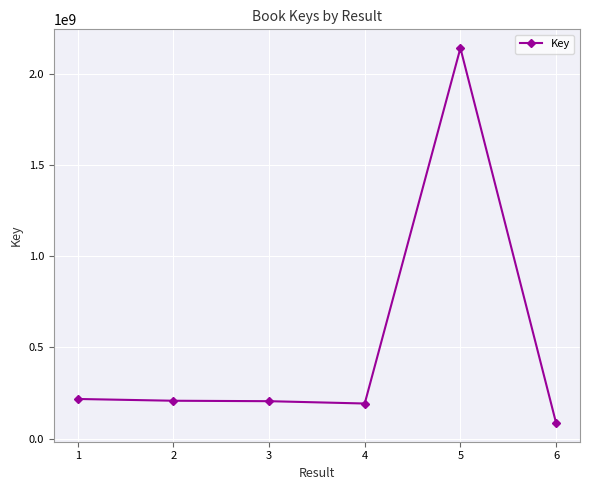

The value at 2 is 207265376. True or false?

True